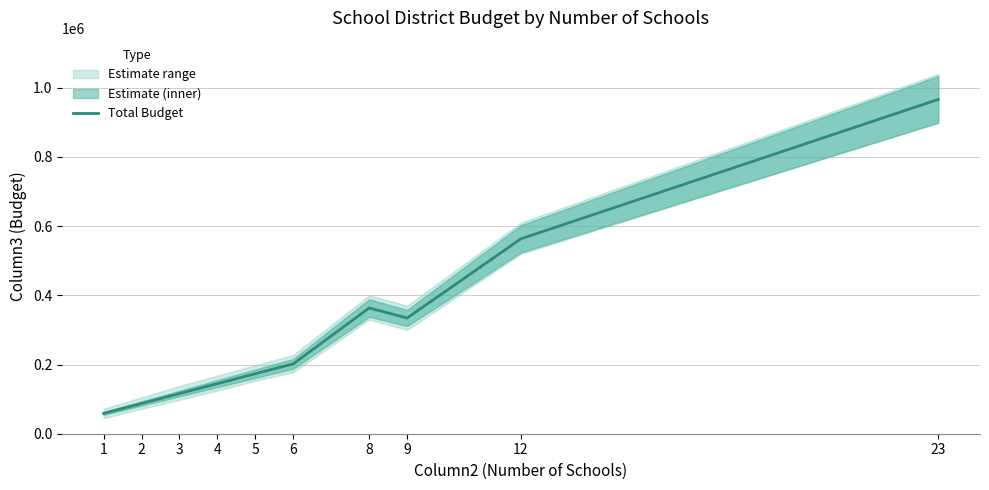

What is the difference between the values at 6 and 1?

143300